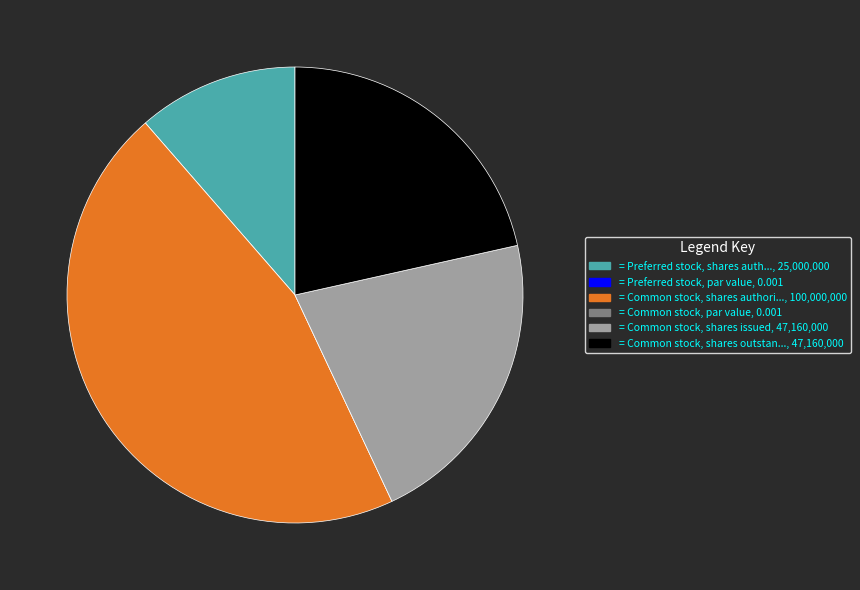

Does any single category account for the majority?

No